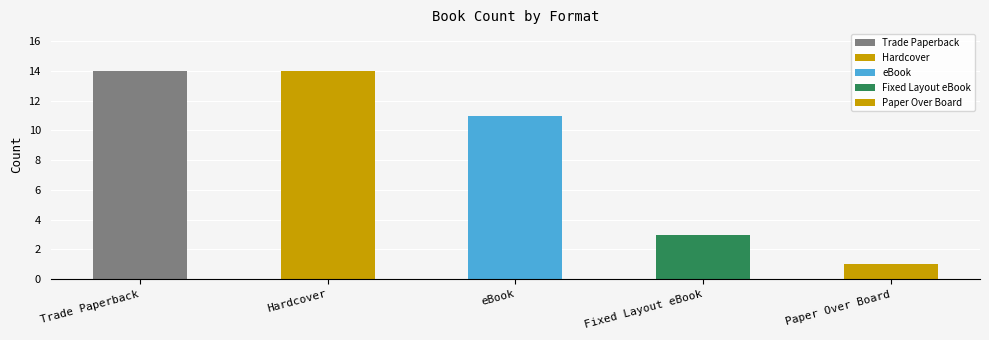

List the labels in order of value, largest first.

Trade Paperback, Hardcover, eBook, Fixed Layout eBook, Paper Over Board